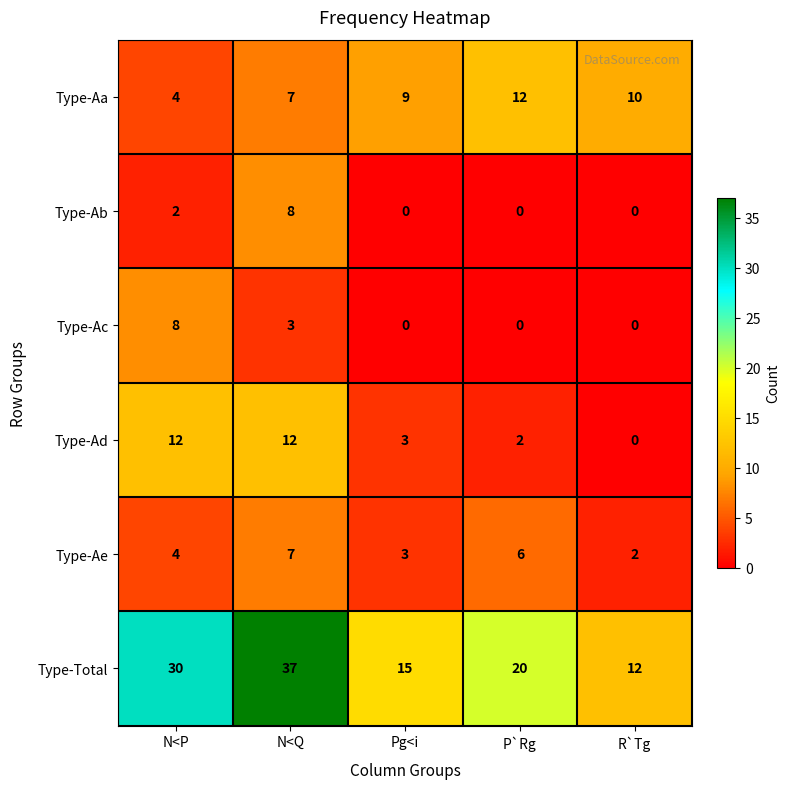

The value of Type-Ac at N<P is 5. True or false?

False